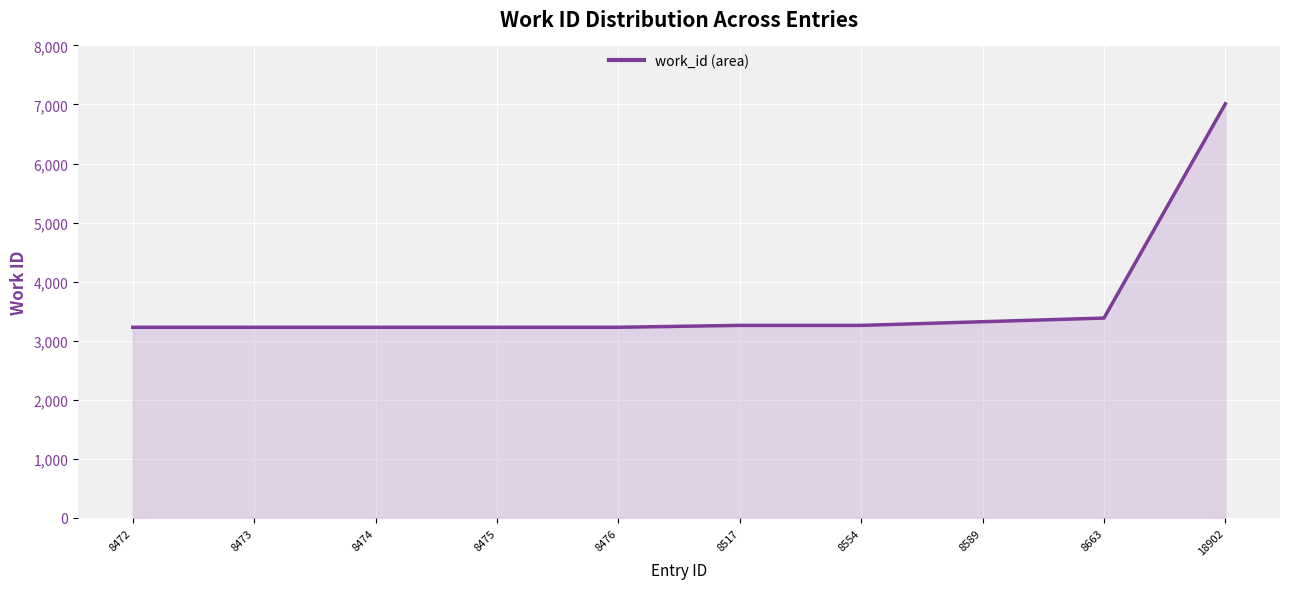

Reading left to right, transcribe all the data shown in this chart.

8472=3227	8473=3227	8474=3227	8475=3227	8476=3227	8517=3259	8554=3259	8589=3321	8663=3383	18902=7012